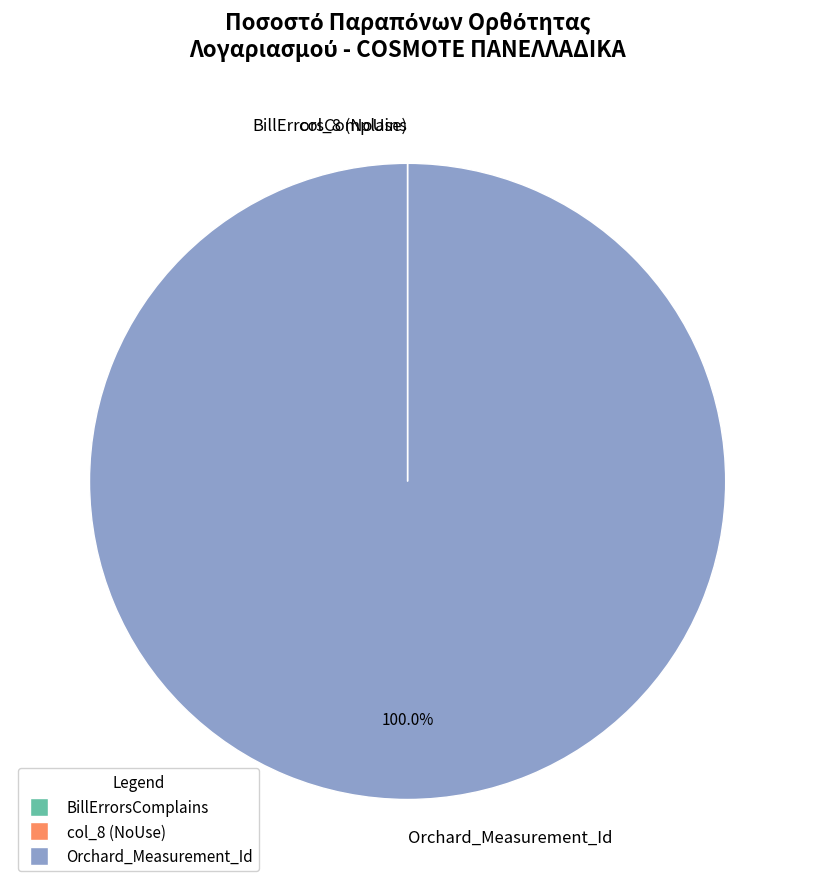

Which category has the biggest portion of the pie?

Orchard_Measurement_Id